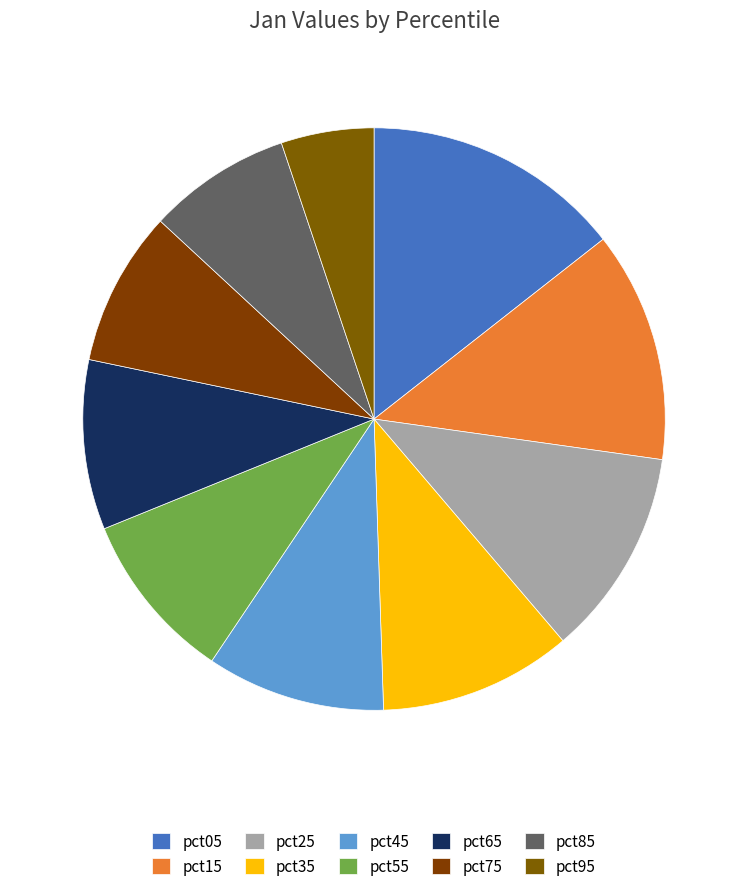

To the nearest percent, what is the difference between the pct75 and pct45 slice percentages?

1%